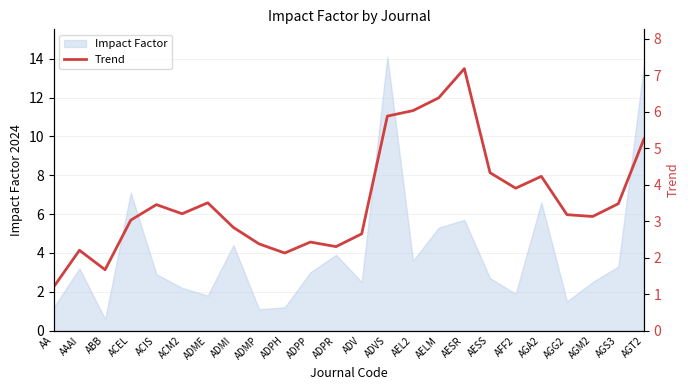

Rank the categories by value from highest to lowest.

AESR, AELM, AEL2, ADVS, AGT2, AESS, AGA2, AFF2, ADME, AGS3, ACIS, ACM2, AGG2, AGM2, ACEL, ADMI, ADV, ADPP, ADMP, ADPR, AAAI, ADPH, ABB, AA